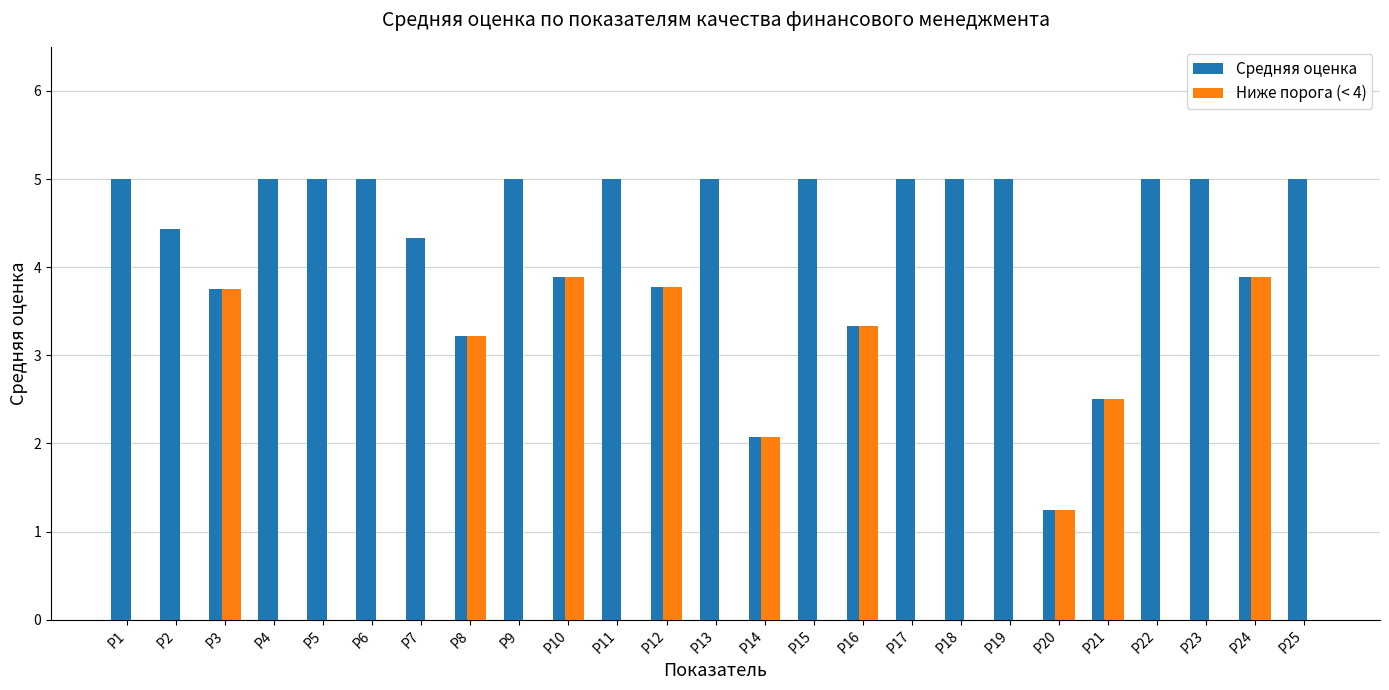

What are all the series names shown in the legend?

Средняя оценка, Ниже порога (< 4)